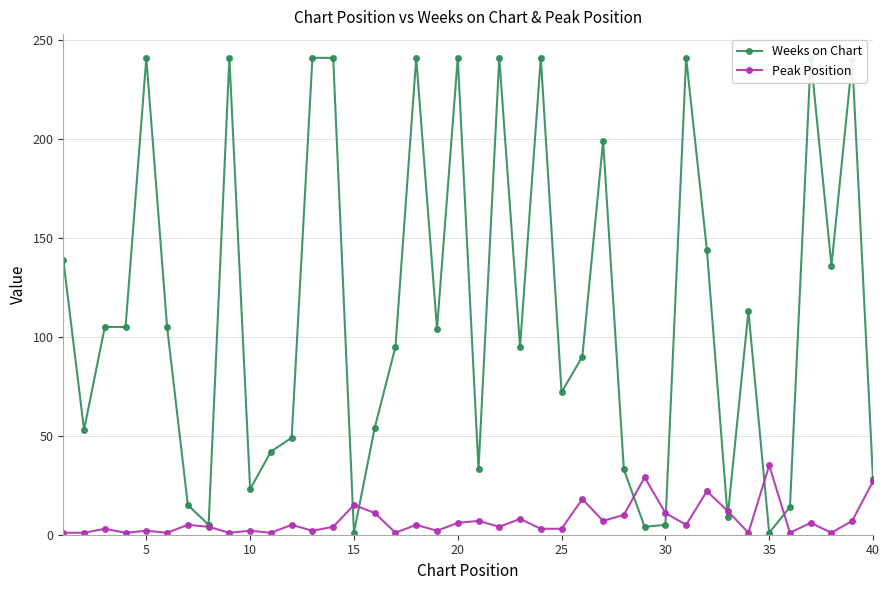

What is the value of the Weeks on Chart point at the 15th from the left?

1